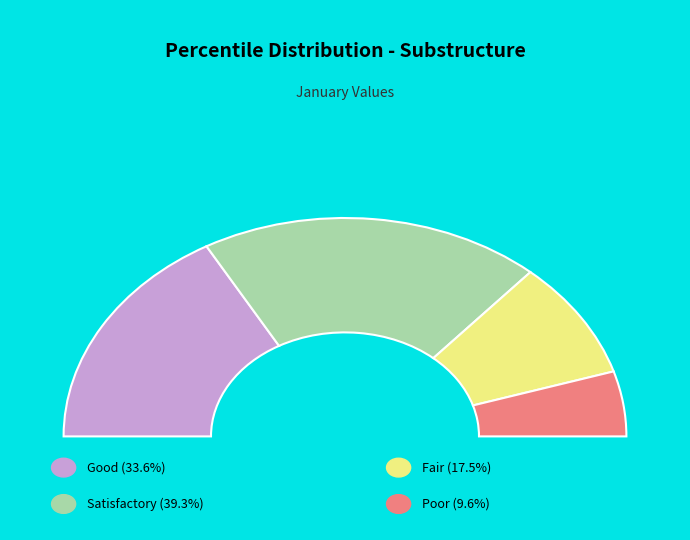

Does pct75 account for over 50% of the chart?

No